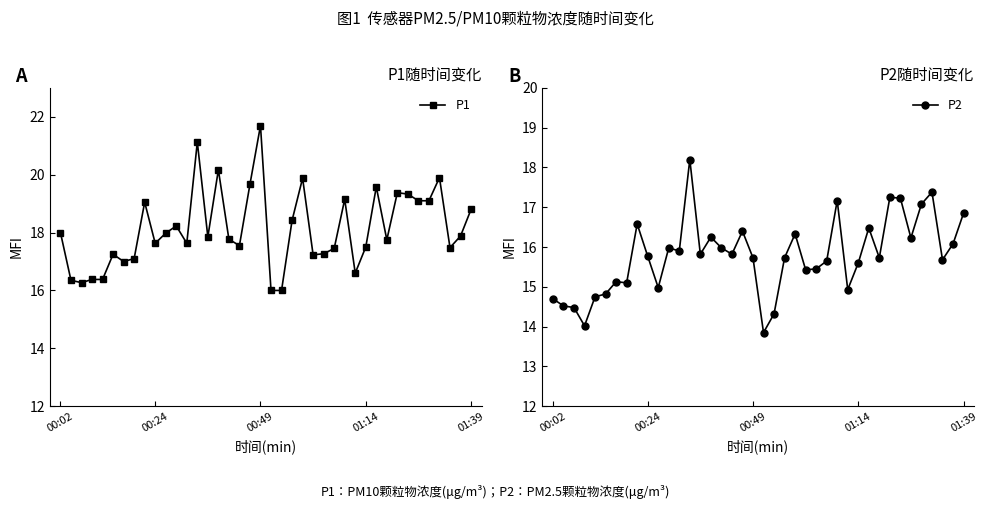

Where is the first local maximum for P1?

5